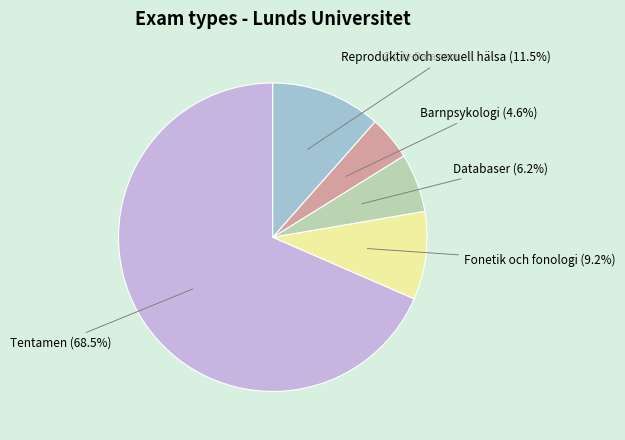

Rank the categories by value from lowest to highest.

Barnpsykologi, Databaser, Fonetik och fonologi, Reproduktiv och sexuell hälsa, Tentamen